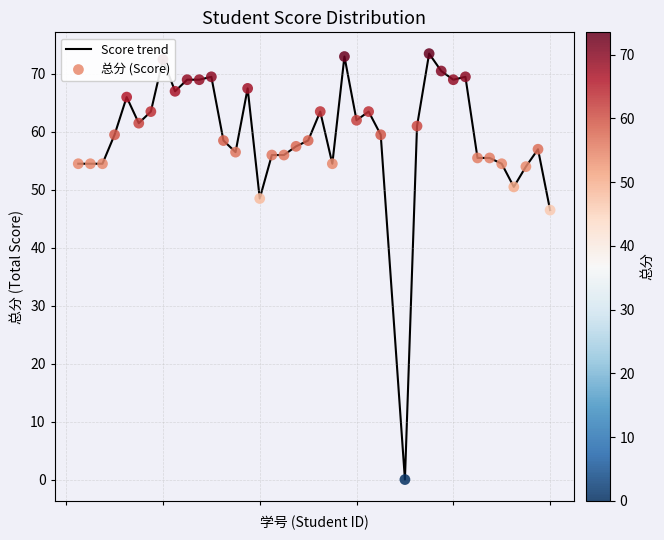

What is the maximum value shown in the chart?

73.5